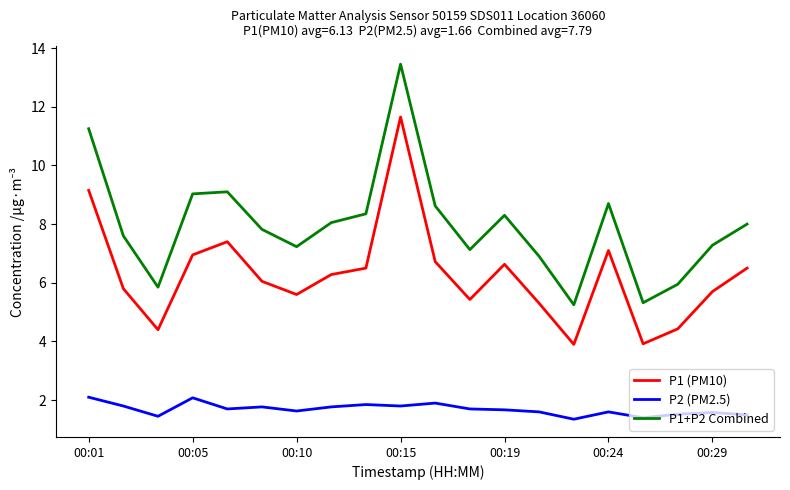

List the series in order of their peak value, lowest first.

P2 (PM2.5), P1 (PM10), P1+P2 Combined